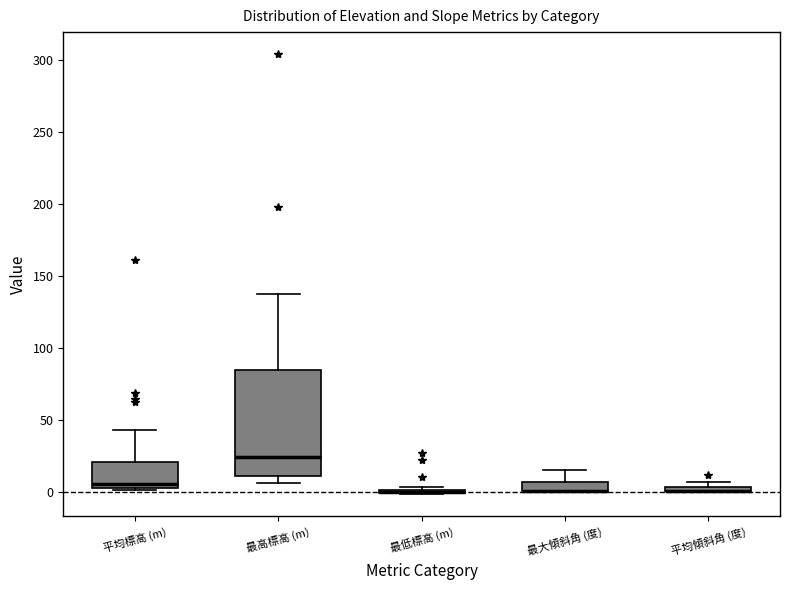

Comparing the boxes themselves (not the whiskers), which one is the tallest?

最高標高 (m)